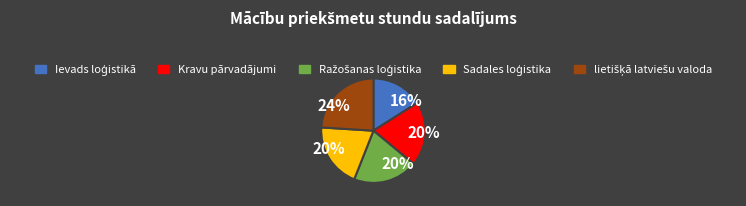

To the nearest percent, what is the difference between the largest and smallest slice percentages?

8%